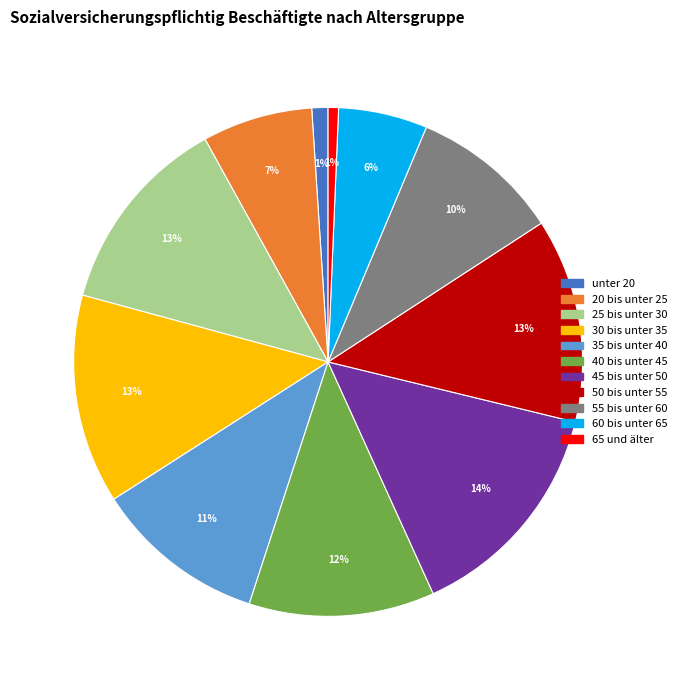

True or false: 35 bis unter 40 accounts for 11% of the total.

True